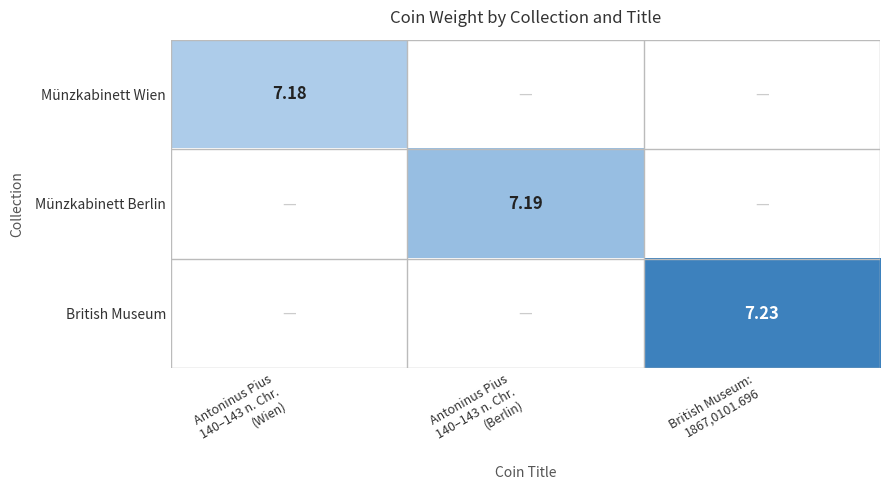

At how many categories does at least one series exceed 7?

3